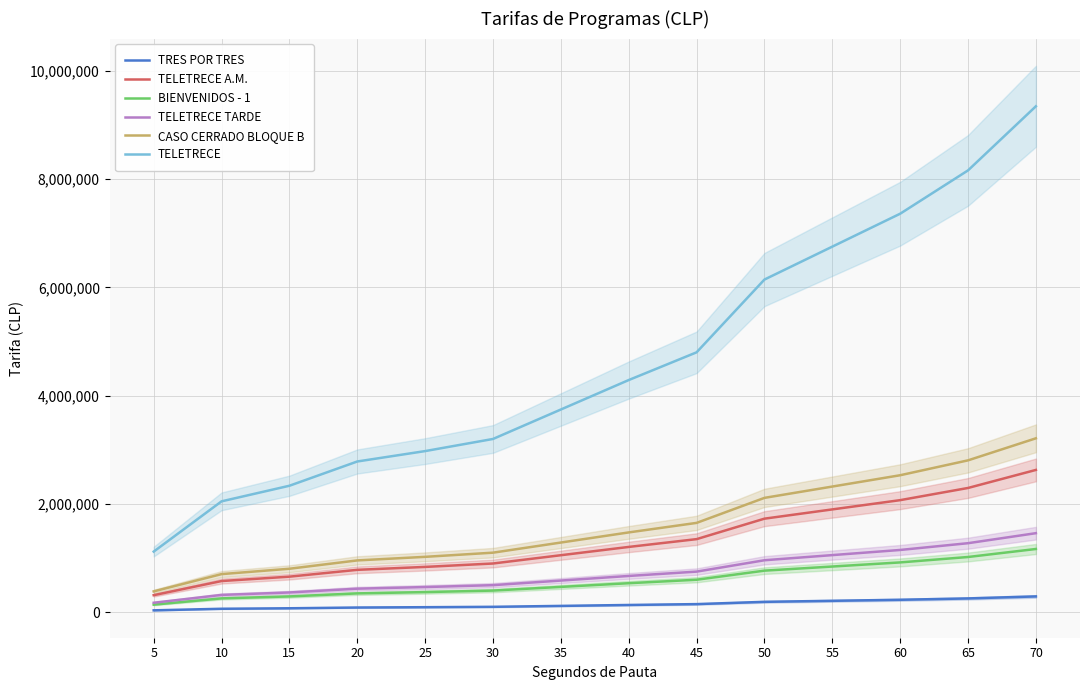

Is this an area chart (filled region under the line)?

No